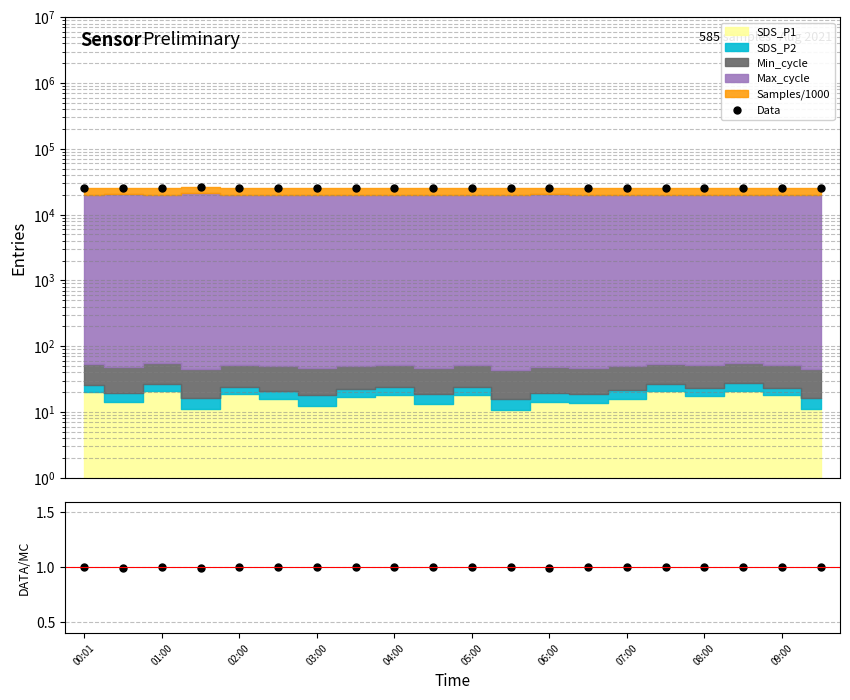

Read the Data/MC value at 19.

1.0